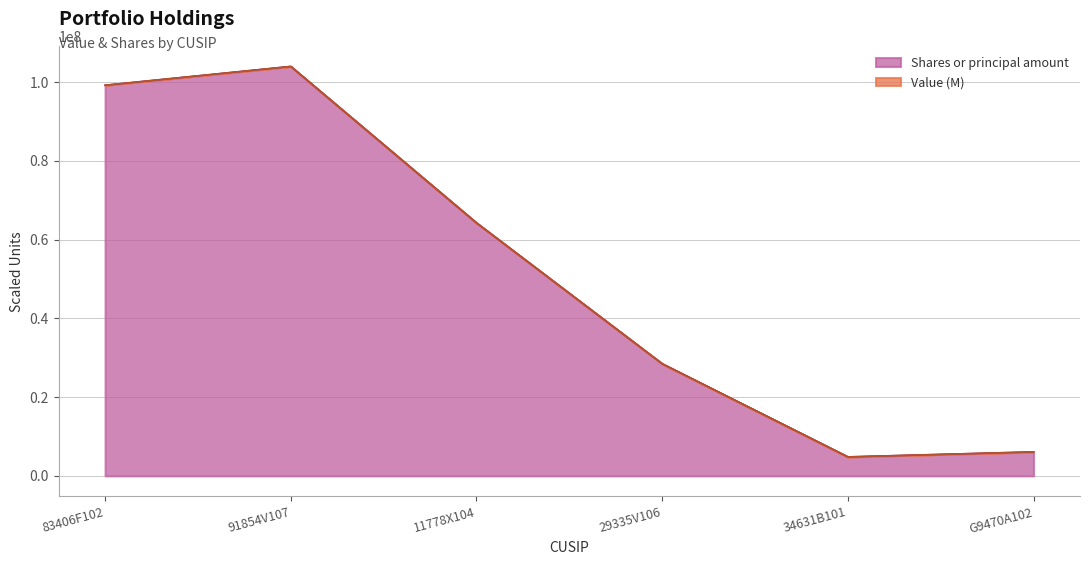

What is the difference between the second highest and minimum values?

94349578.4